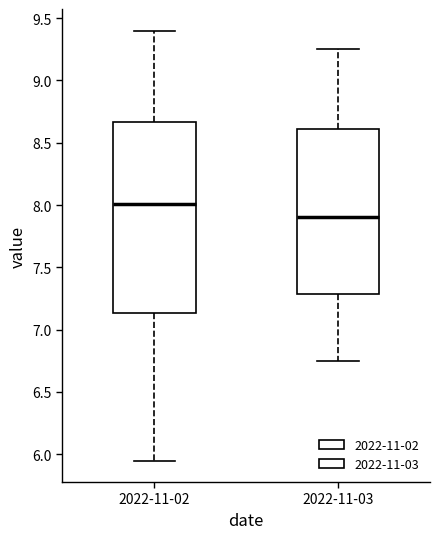

Comparing the boxes themselves (not the whiskers), which one is the tallest?

2022-11-02